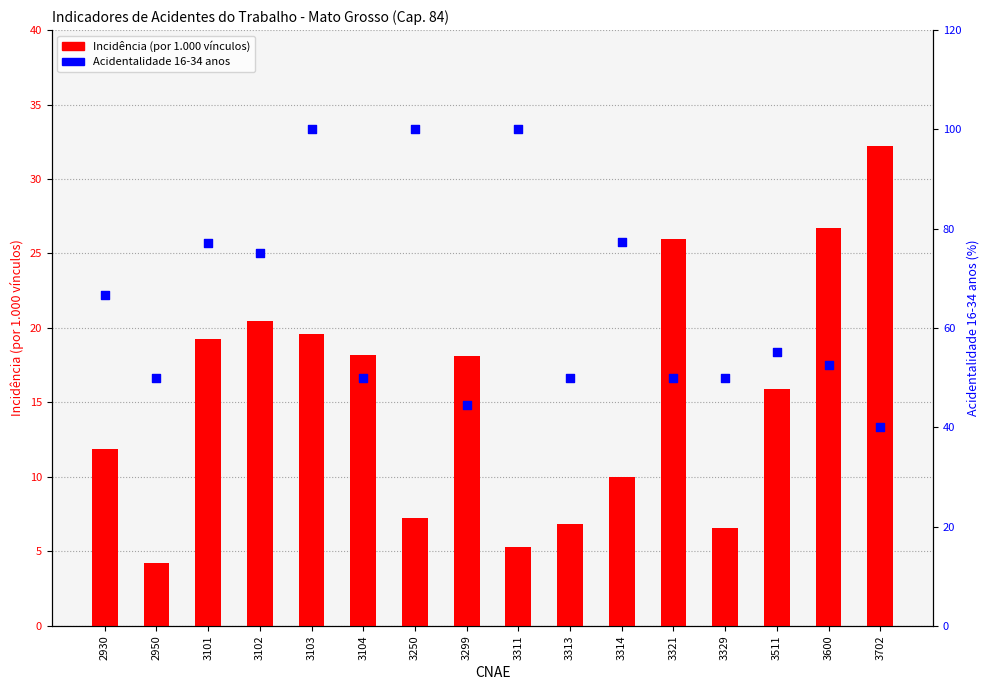

Which series has the widest spread of Y values?

Acidentalidade 16-34 anos